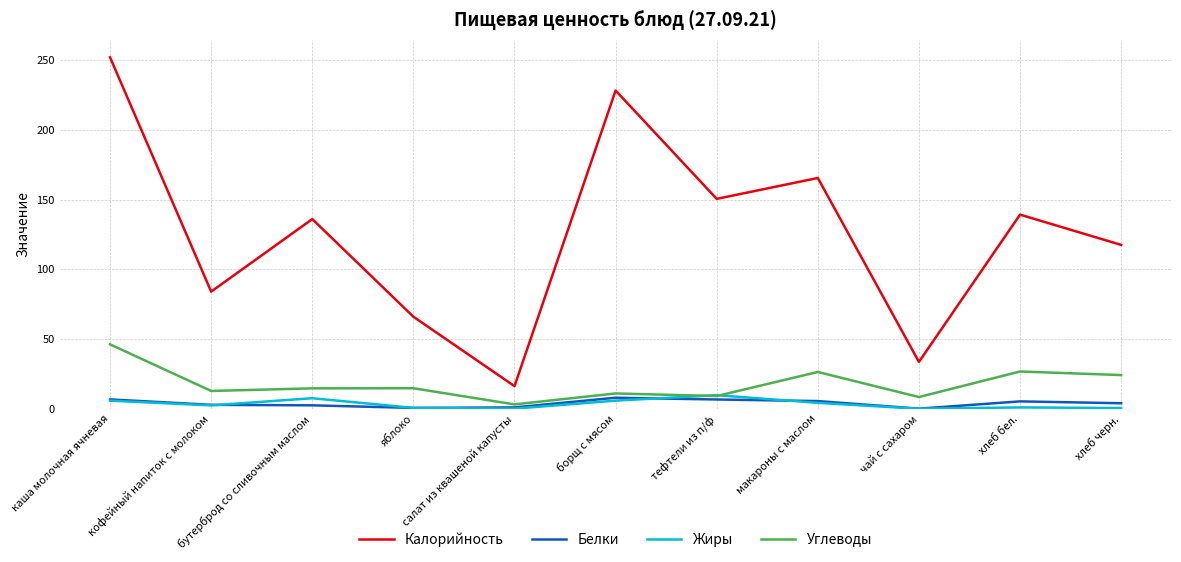

What is the maximum value shown in the chart?

252.0